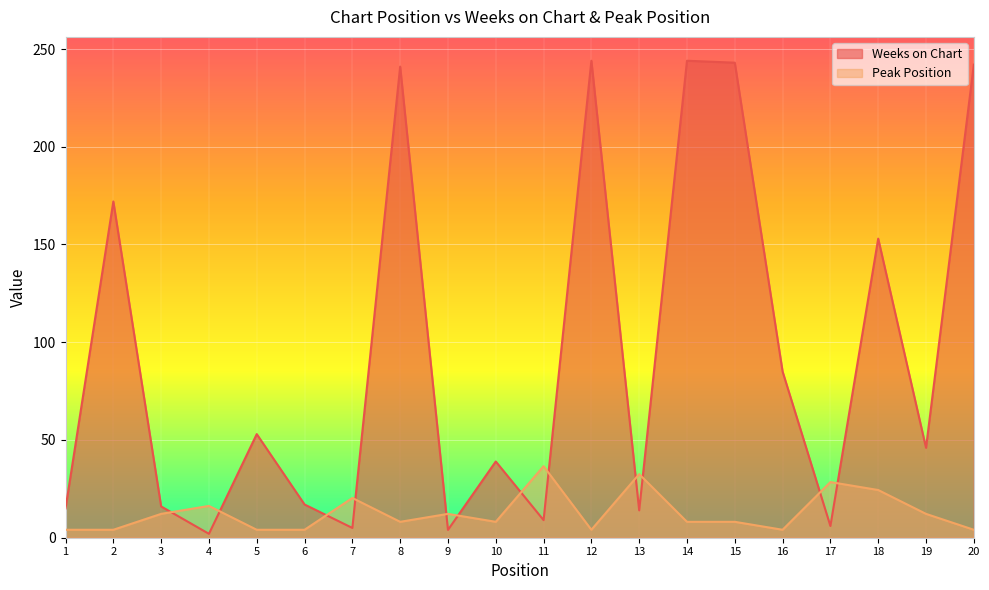

Is the value of Weeks on Chart at 20 greater than the value of Peak Position at 15?

Yes